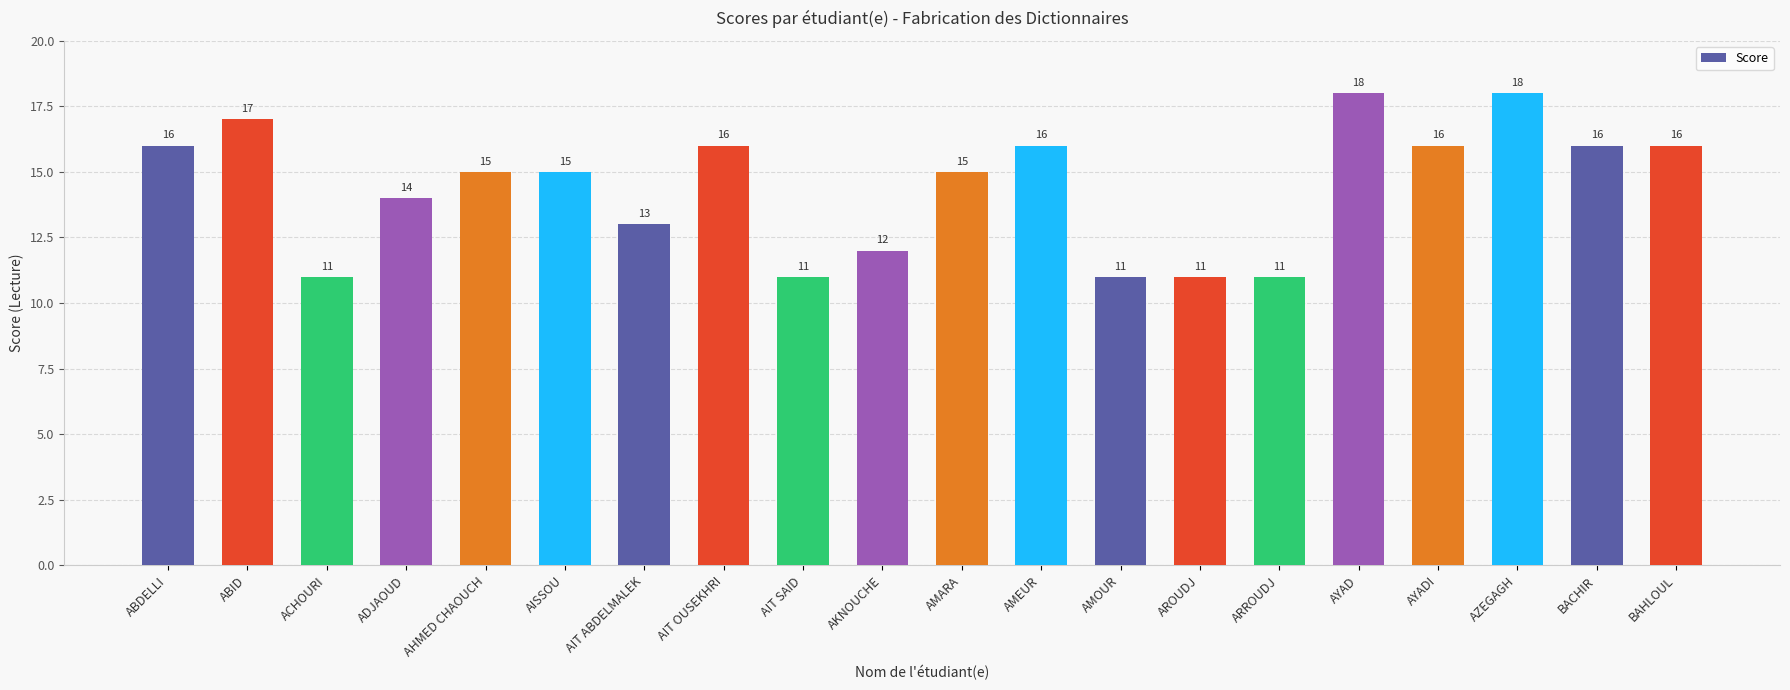

What is the minimum value shown in the chart?

11